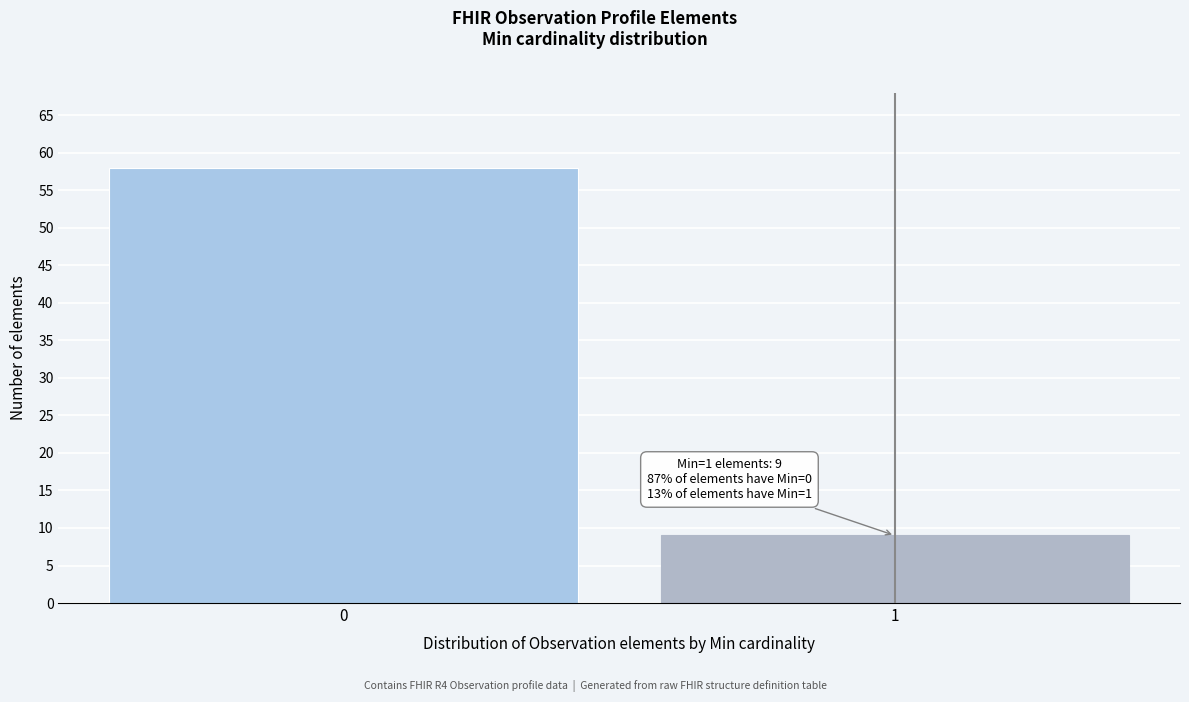

Reading left to right, list all the values displayed in this chart.

0=58	1=9